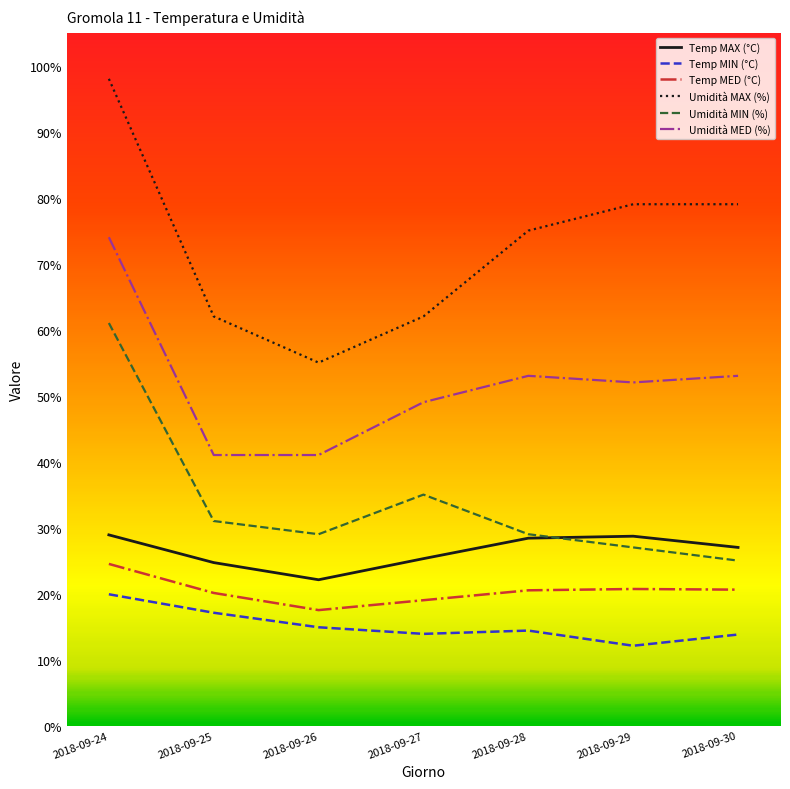

What is the spread (max minus min) of values at 2018-09-24?

78.1